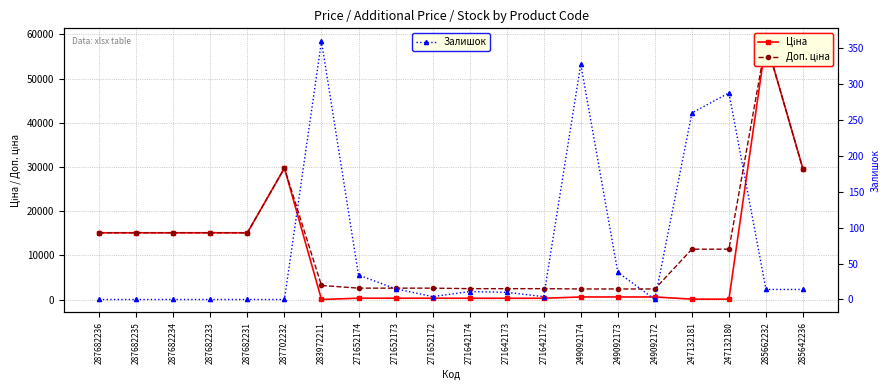

Count the number of categories in the chart.

20